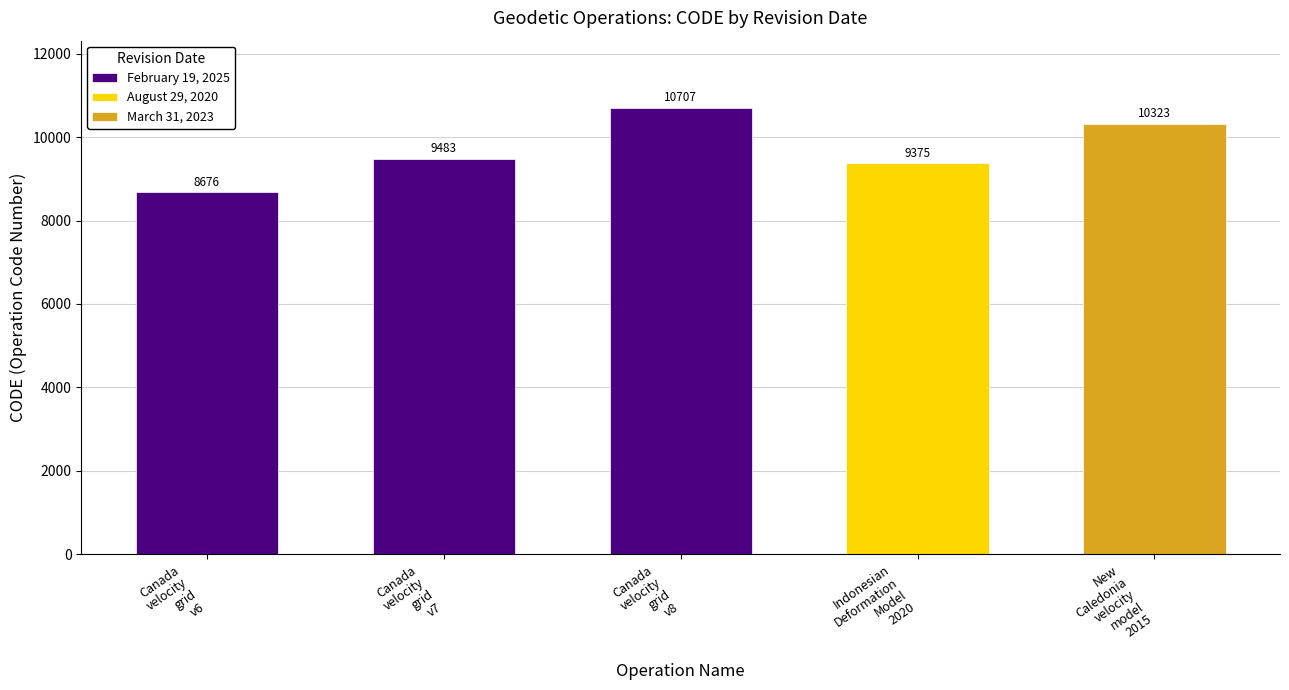

Rank the categories by value from highest to lowest.

February 19, 2025, March 31, 2023, February 19, 2025, August 29, 2020, February 19, 2025